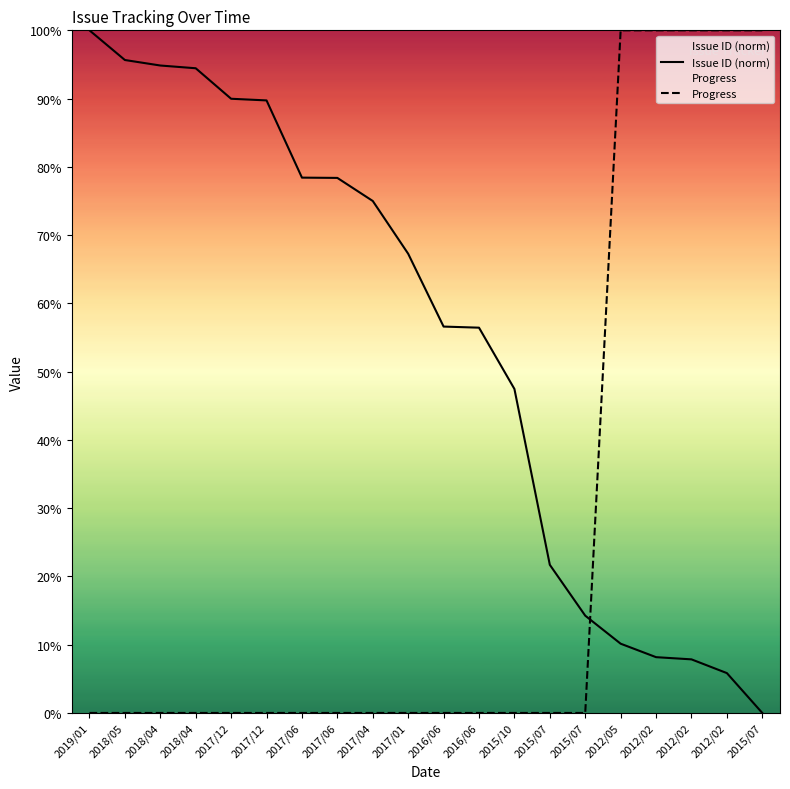

What is the label of the 20th point from the right?

2019/01